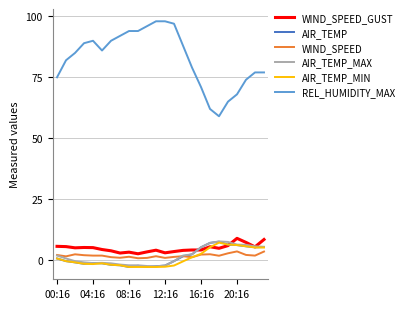

Which series has the largest range (max minus min)?

REL_HUMIDITY_MAX